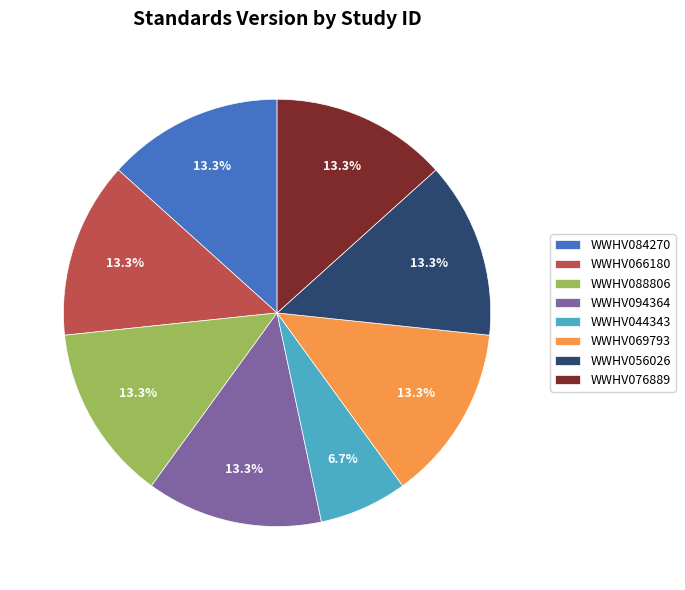

What percentage is the WWHV076889 slice, to the nearest percent?

13%